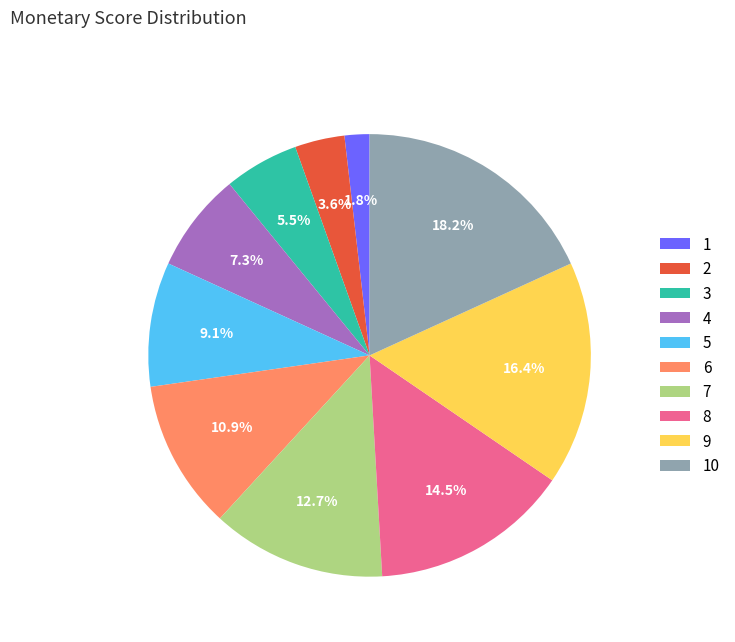

Which has a higher value, 2 or 4?

4